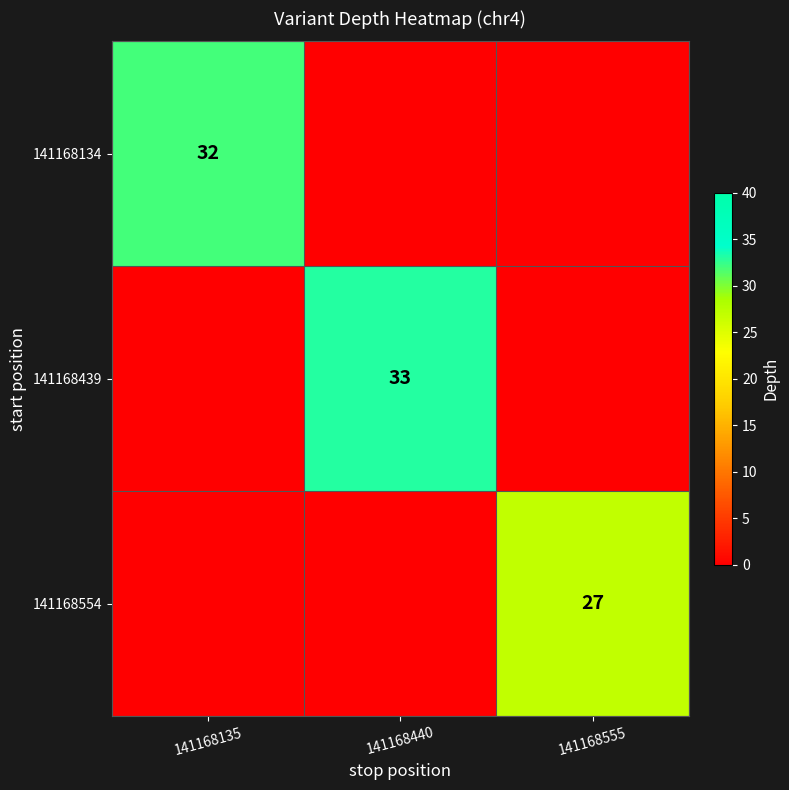

Which has a higher value, 141168135 or 141168440?

141168135